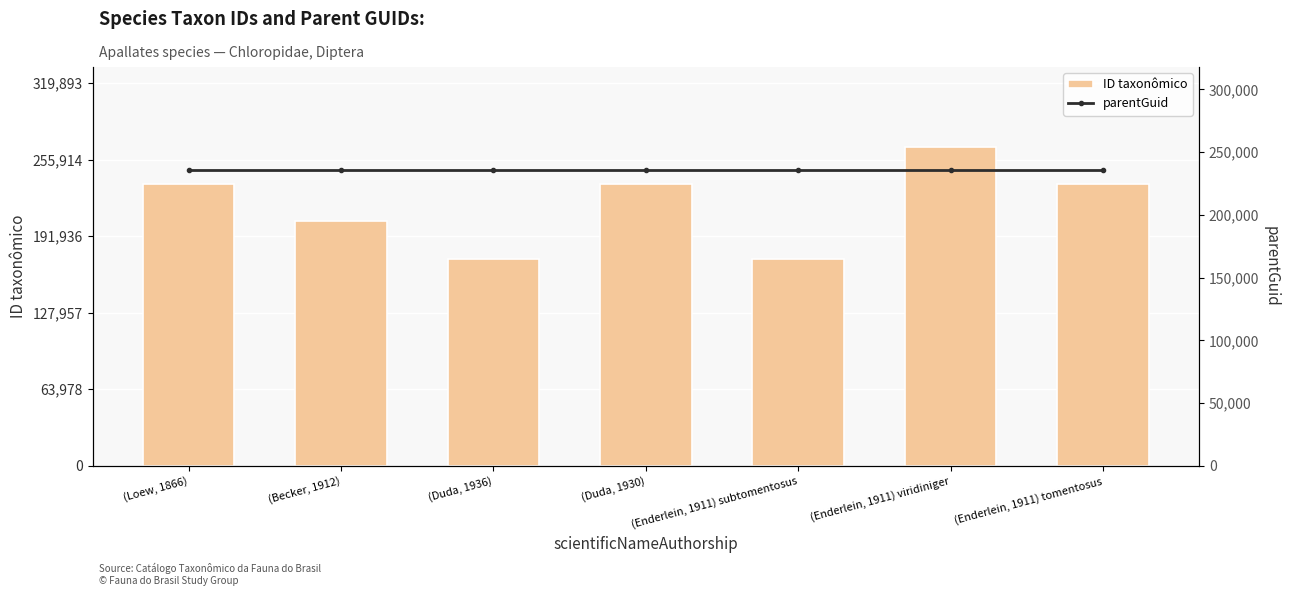

How many groups of bars are there?

7